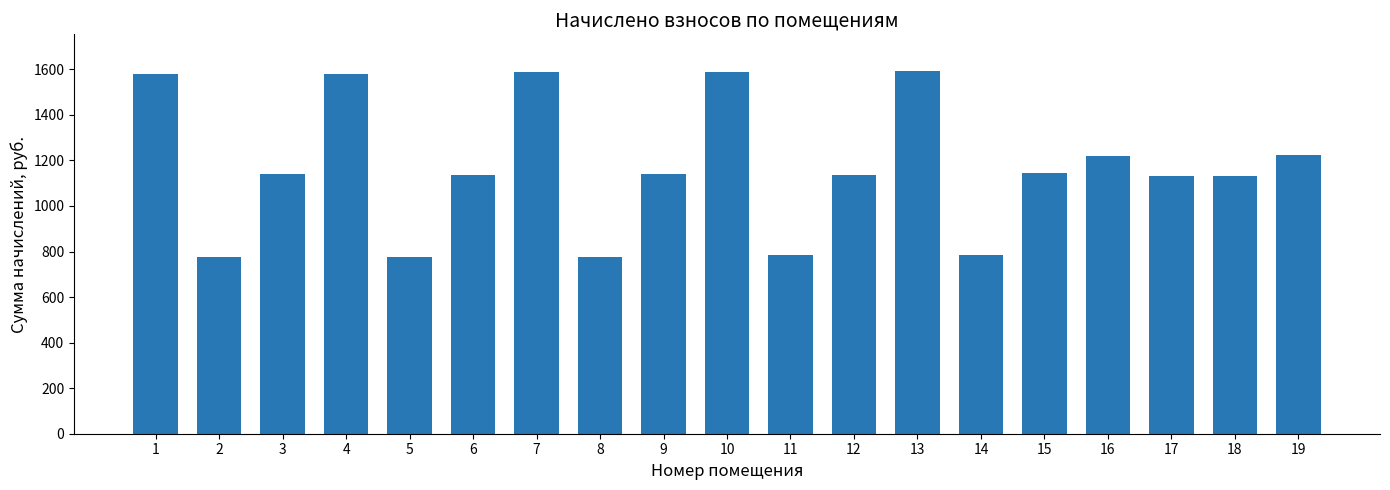

Is it true that the value at 1 is 1581.5?

True